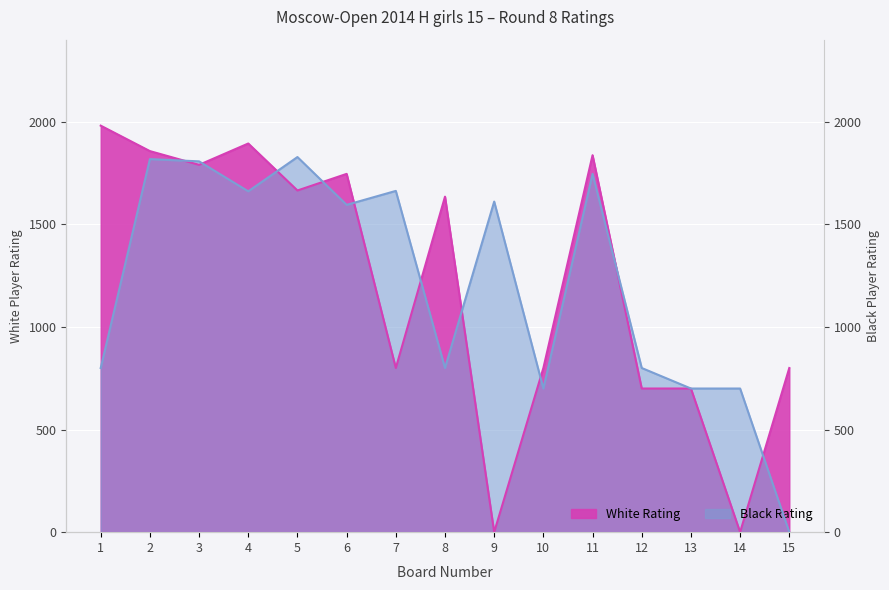

Which series has the largest range (max minus min)?

White Rating